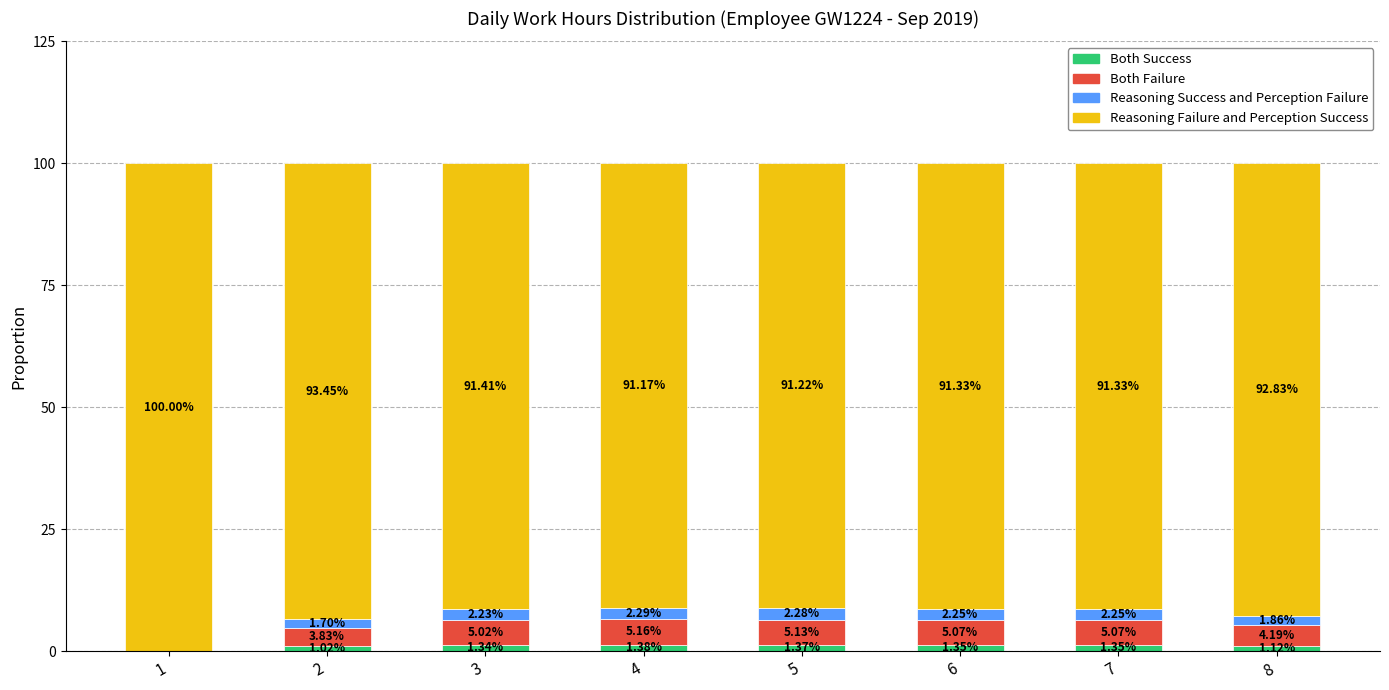

At how many categories does at least one series exceed 32?

8